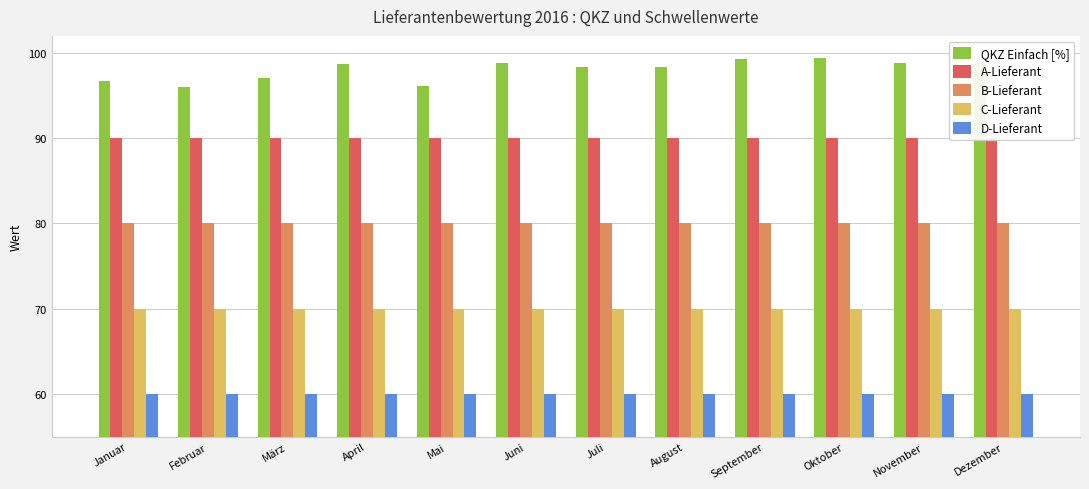

Rank the series by their average value, from highest to lowest.

QKZ Einfach [%], A-Lieferant, B-Lieferant, C-Lieferant, D-Lieferant